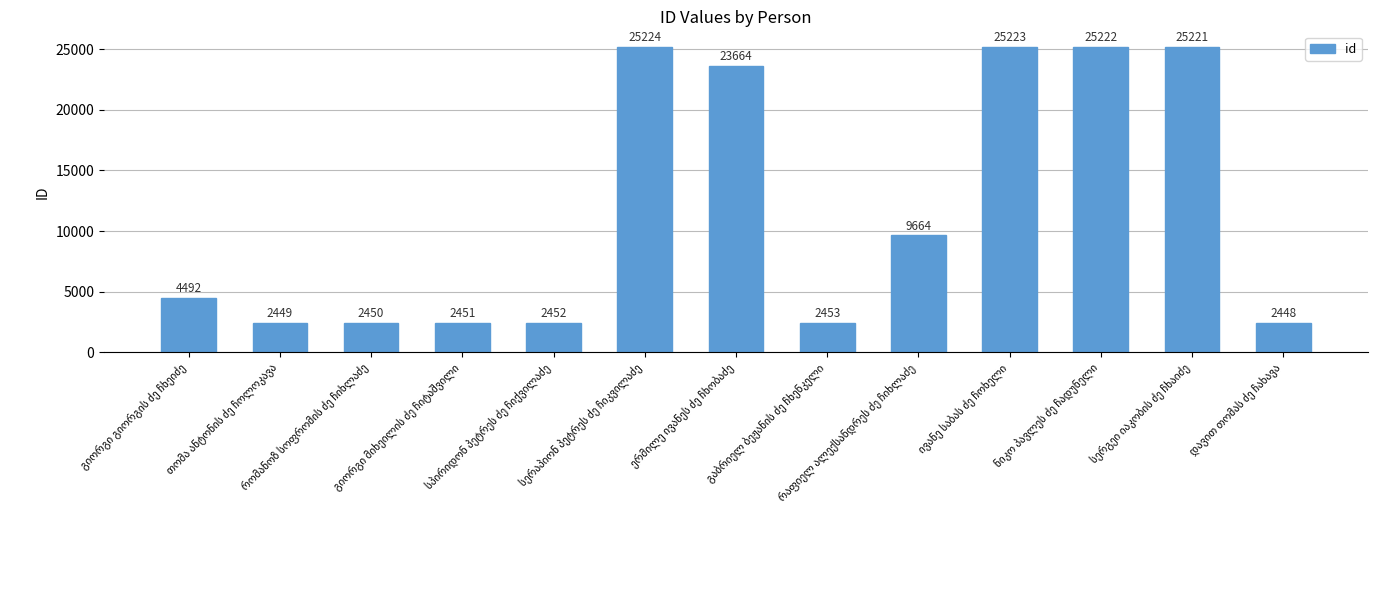

Are the bars horizontal?

No